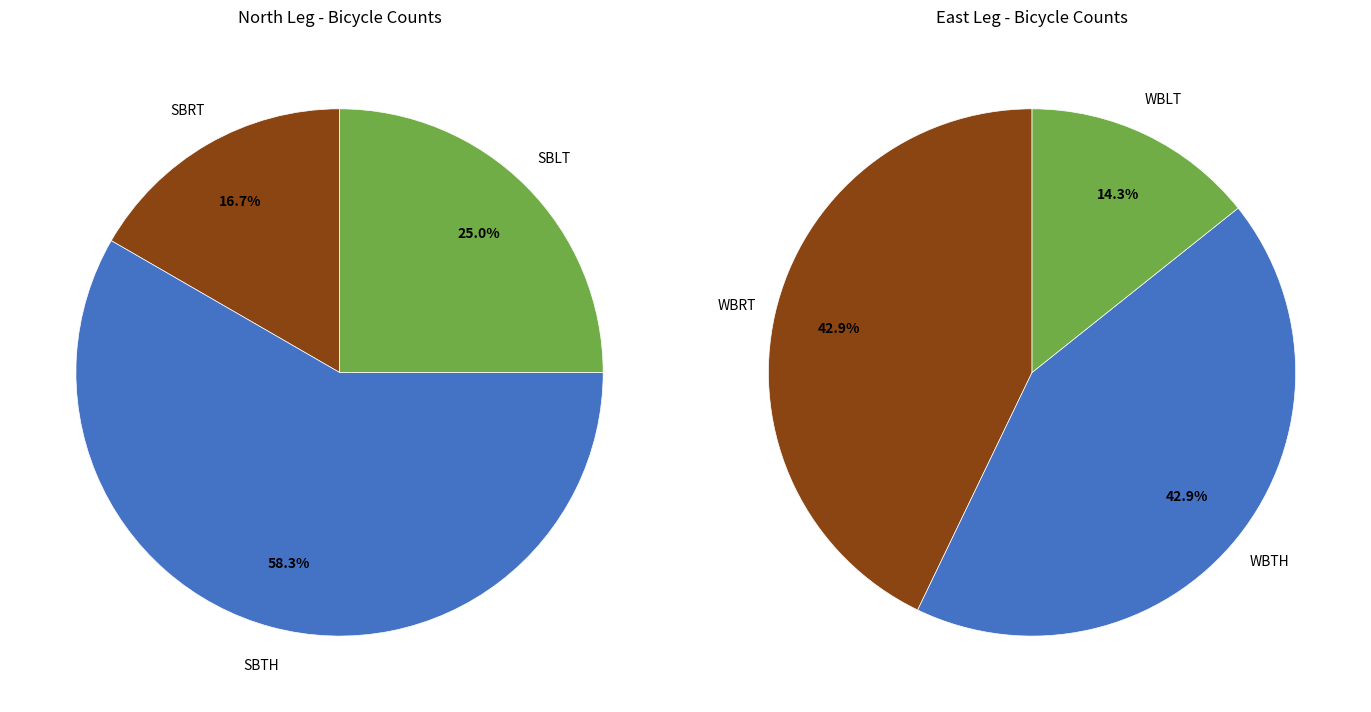

Combined, do North Leg - SBRT and East Leg - WBTH account for over 50%?

No